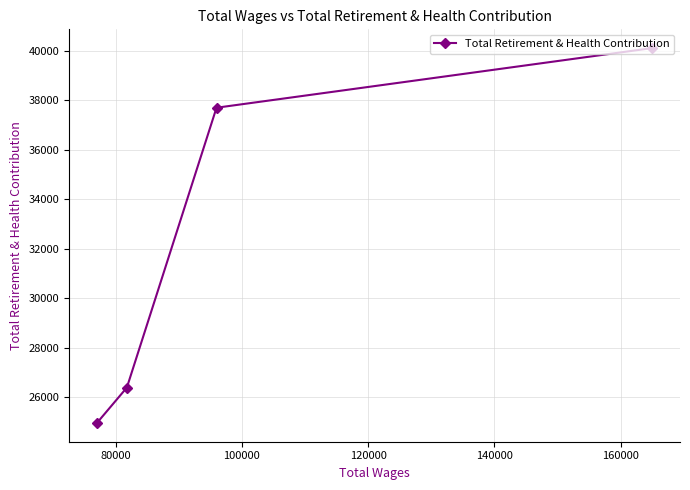

What is the sum of all values?

129172